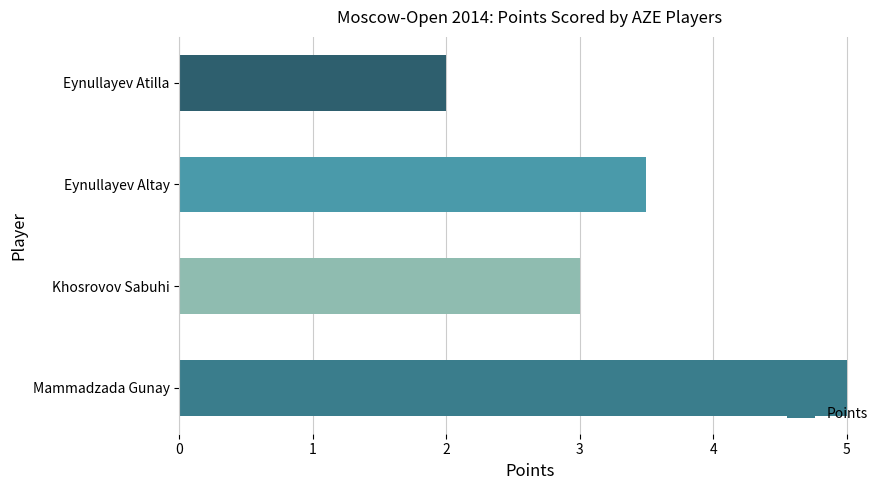

At which label is the value closest to 3?

Khosrovov Sabuhi